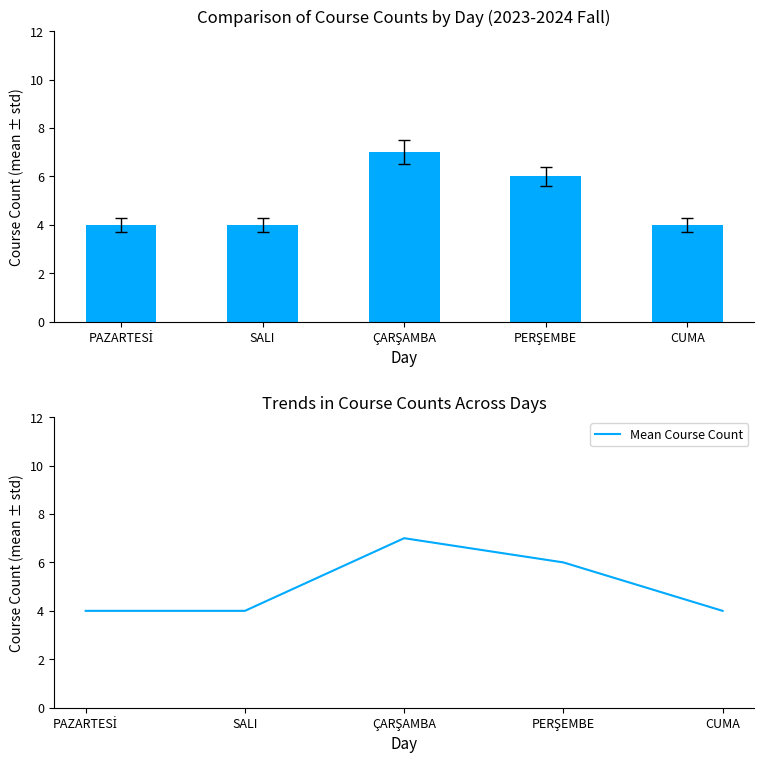

What value does the Mean Course Count series have at ÇARŞAMBA?

7